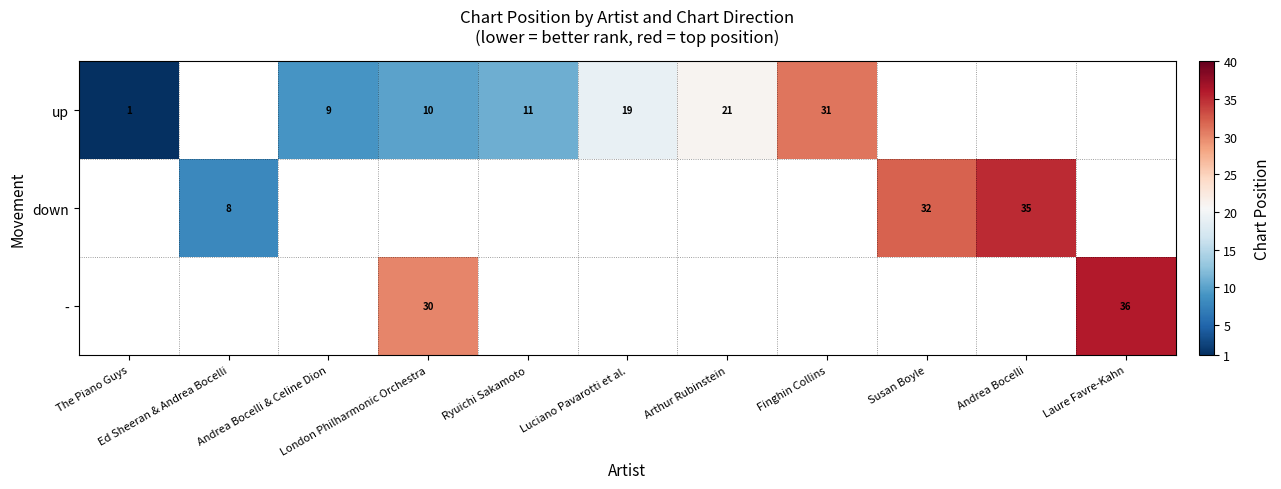

Rank the series by their maximum value, from lowest to highest.

up, down, -